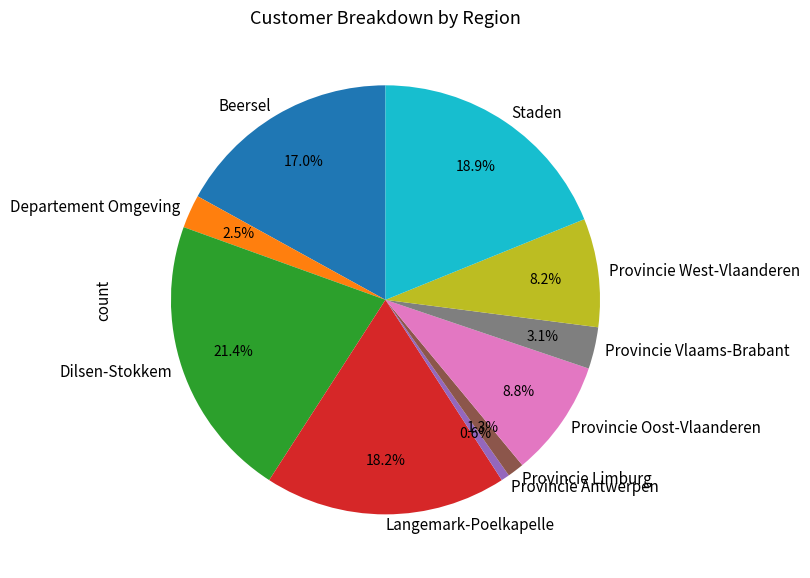

To the nearest percent, what portion does Dilsen-Stokkem represent?

21%